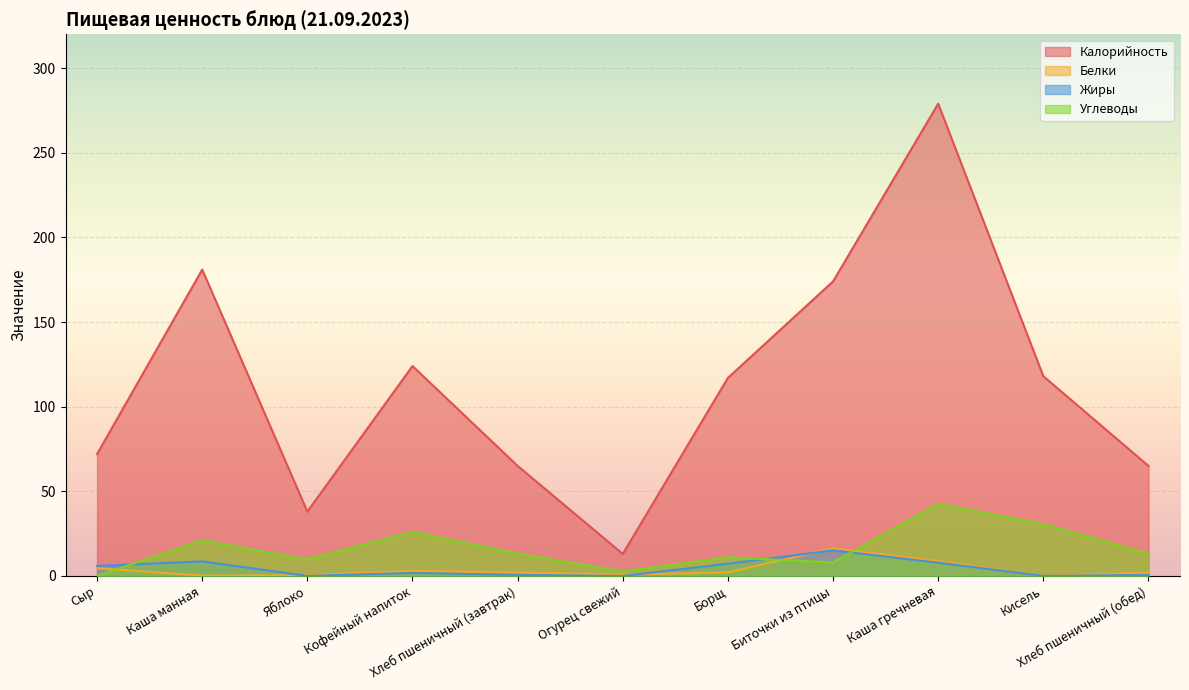

Between Сыр and Кофейный напиток, which series saw the biggest shift?

Калорийность